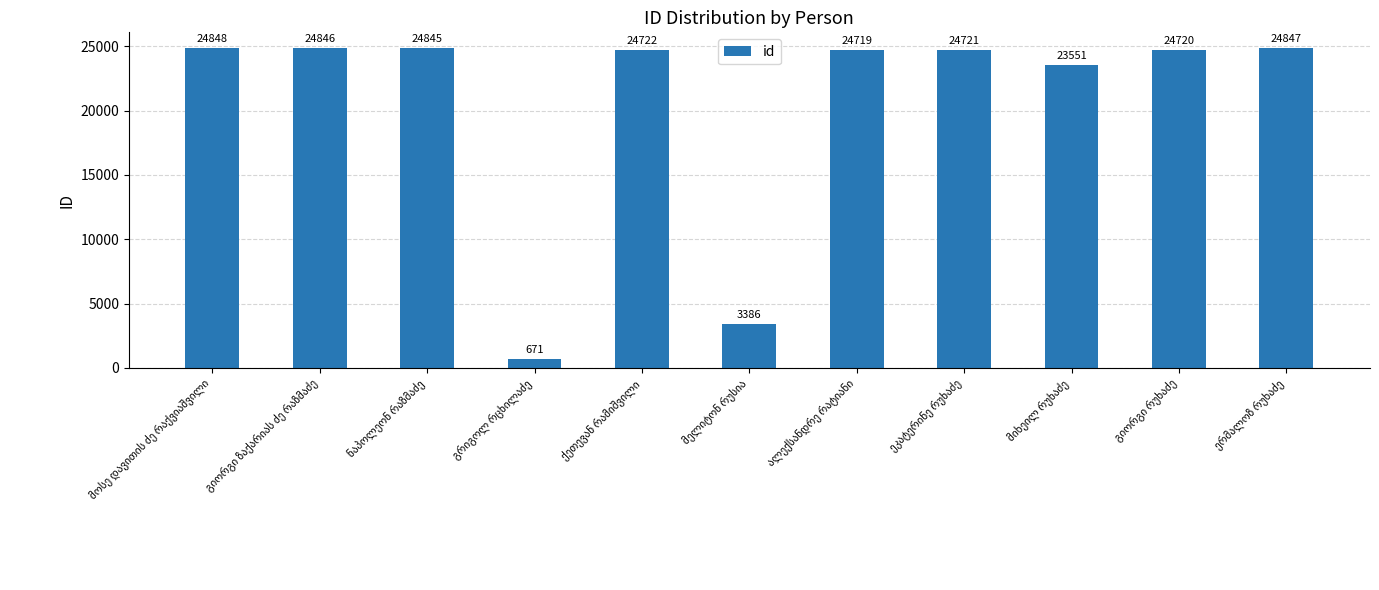

Reading right to left, list all the values displayed in this chart.

24847	24720	23551	24721	24719	3386	24722	671	24845	24846	24848